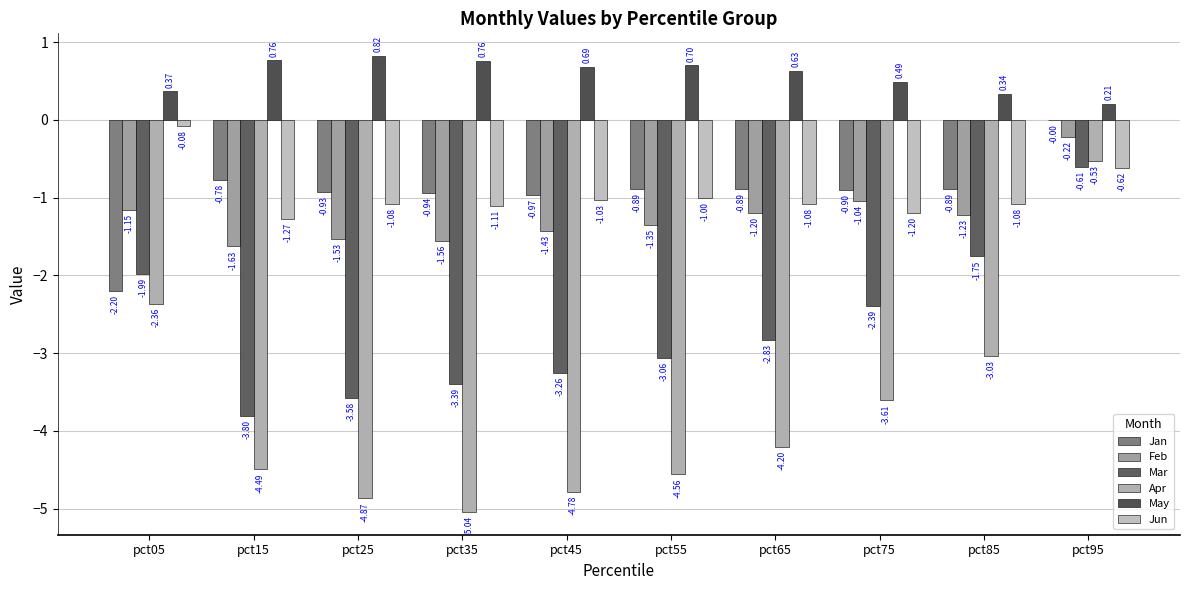

The Jan series shows -1.4 at pct65. True or false?

False